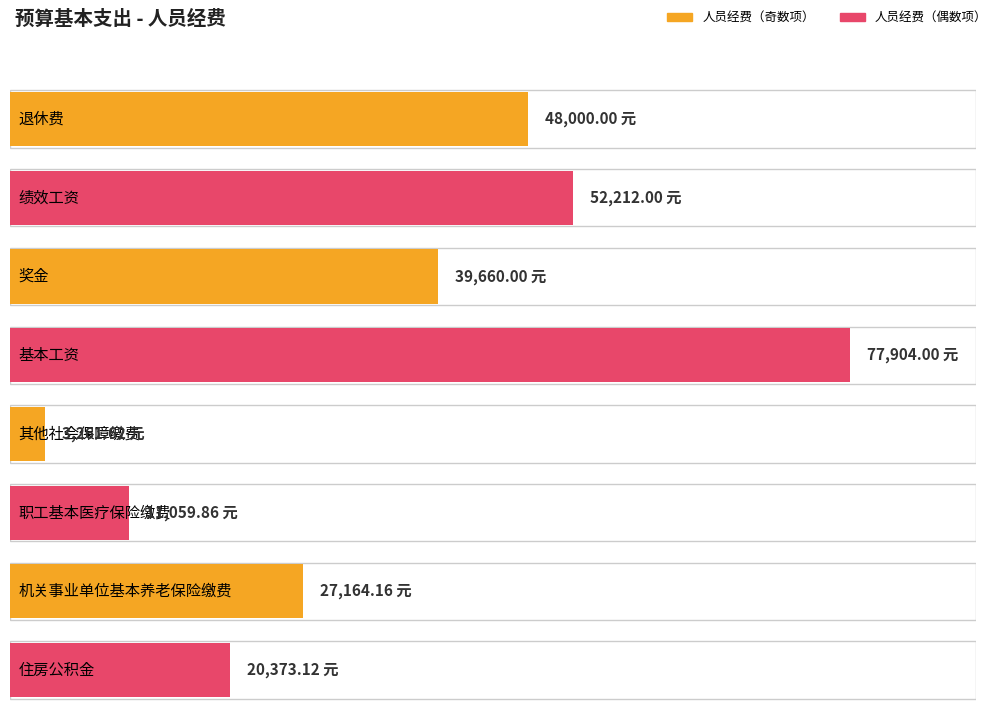

Where is the data nearest to the value 40582?

奖金